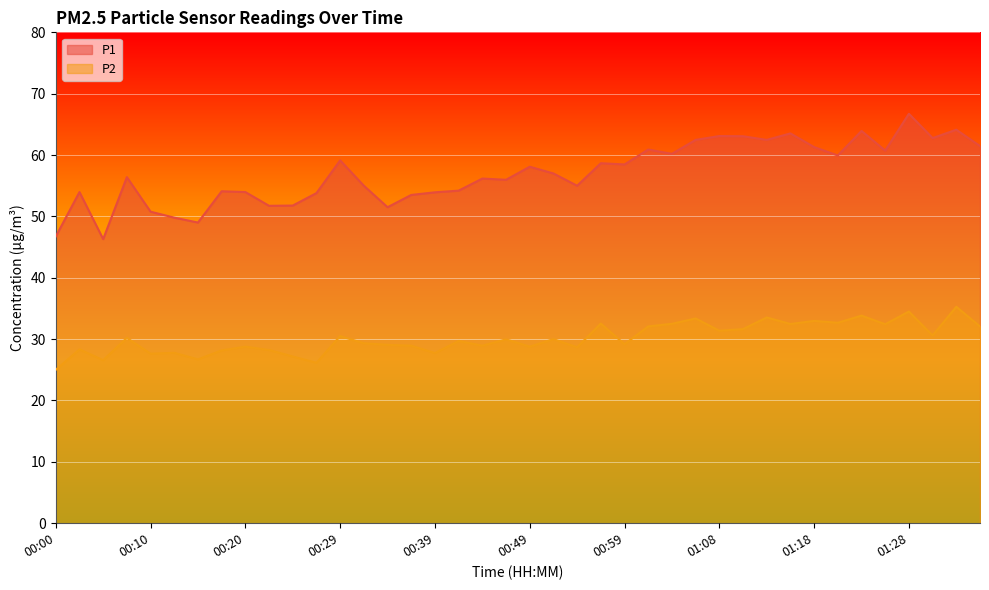

How many values in the P2 series are below 29?

16